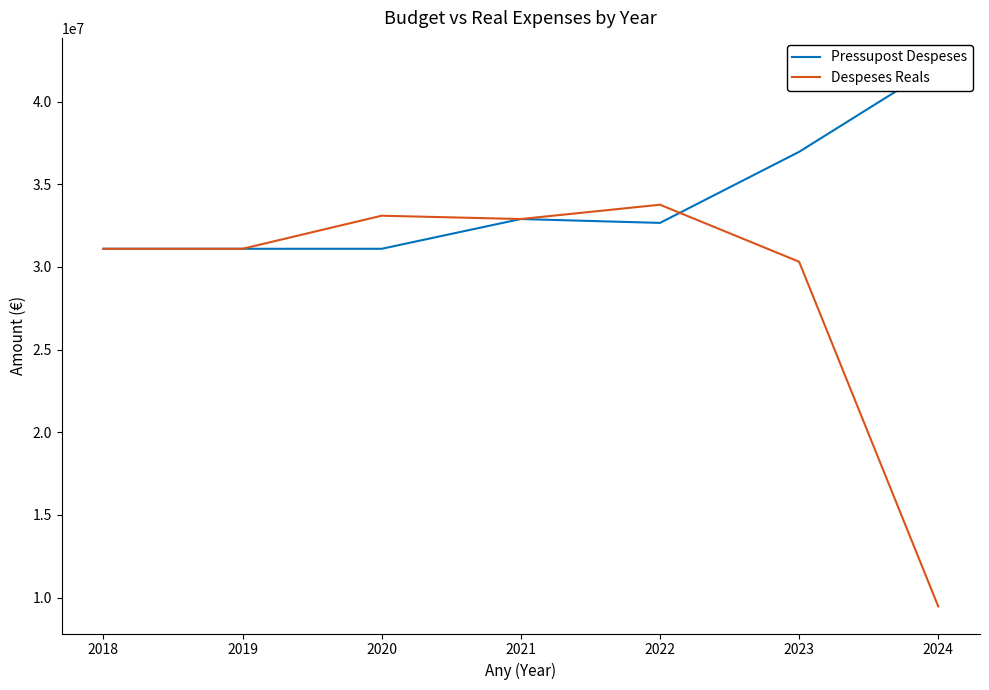

How many intersections are there between Despeses Reals and Pressupost Despeses?

1